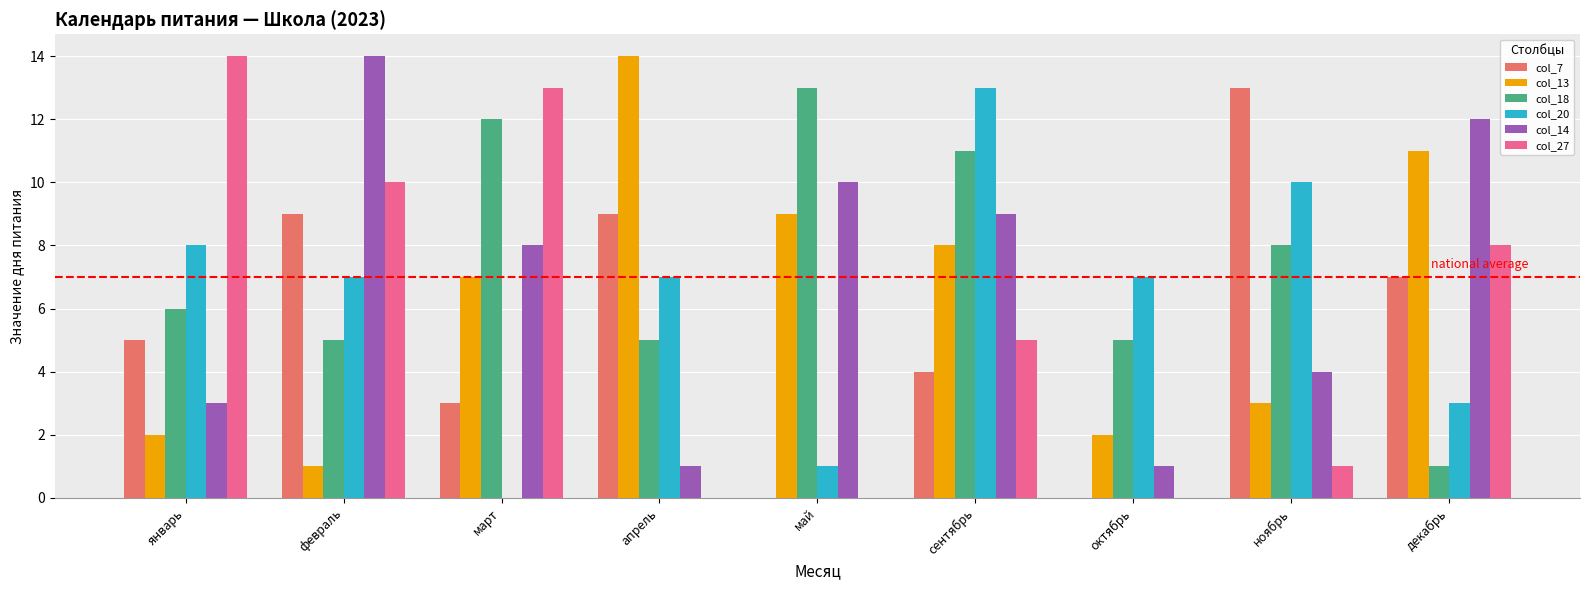

Reading left to right, list all the values displayed in this chart.

col_7: 5	9	3	9	0	4	0	13	7
col_13: 2	1	7	14	9	8	2	3	11
col_18: 6	5	12	5	13	11	5	8	1
col_20: 8	7	0	7	1	13	7	10	3
col_14: 3	14	8	1	10	9	1	4	12
col_27: 14	10	13	0	0	5	0	1	8